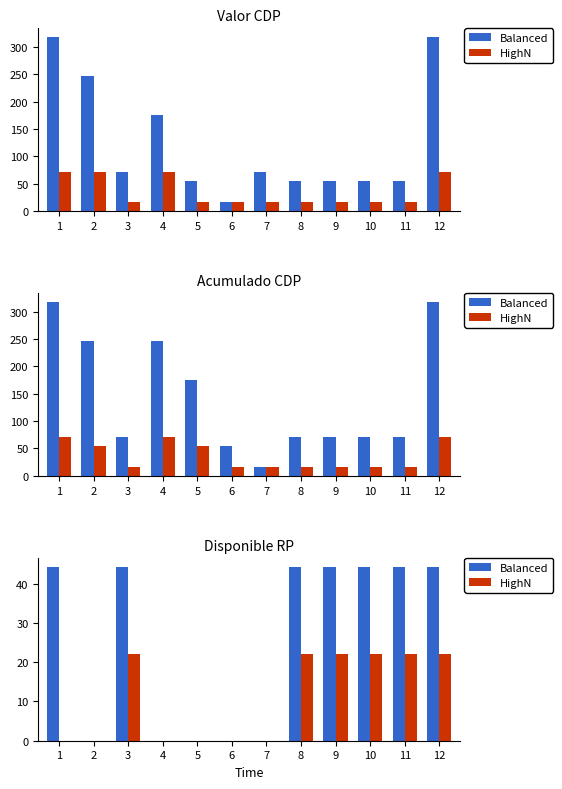

What is the sum of all Balanced values?

310.5